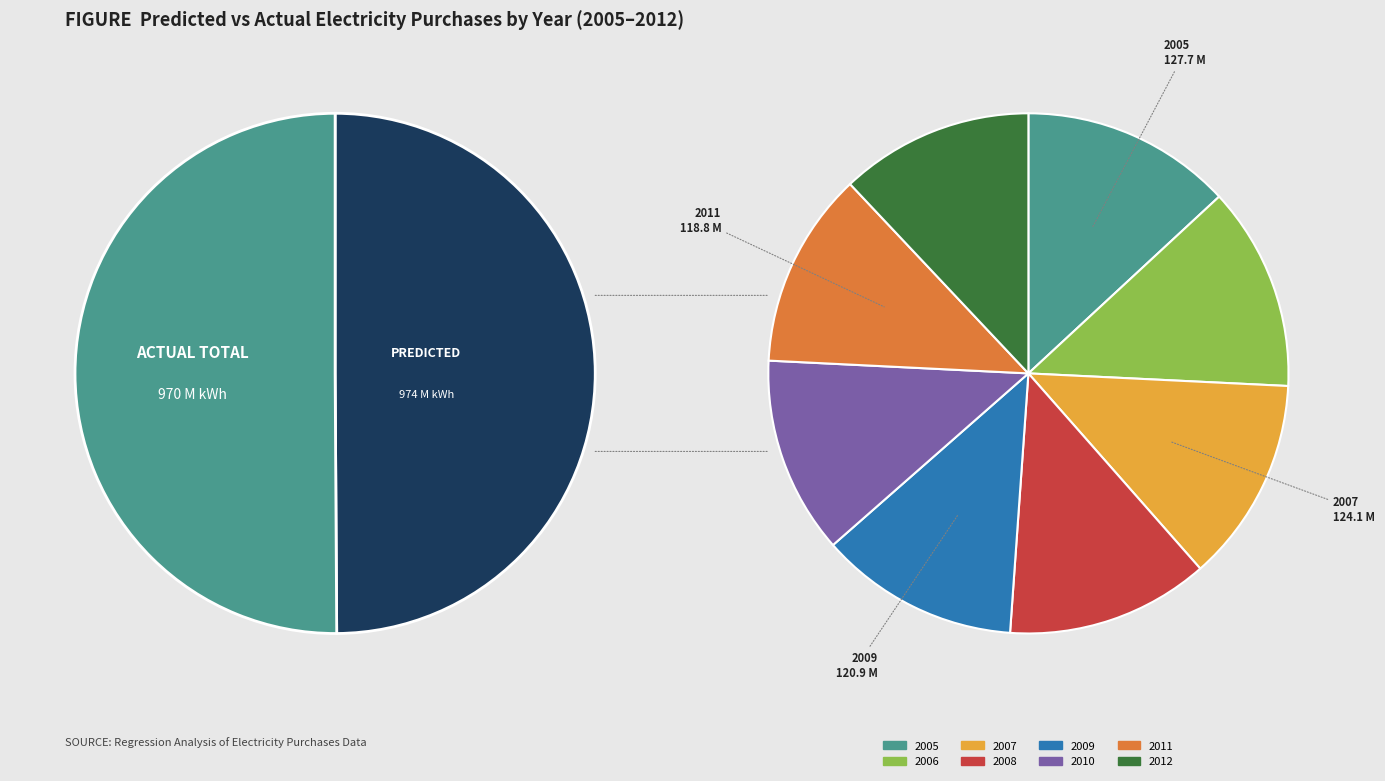

To the nearest percent, what percentage of the pie is 2010?

12%